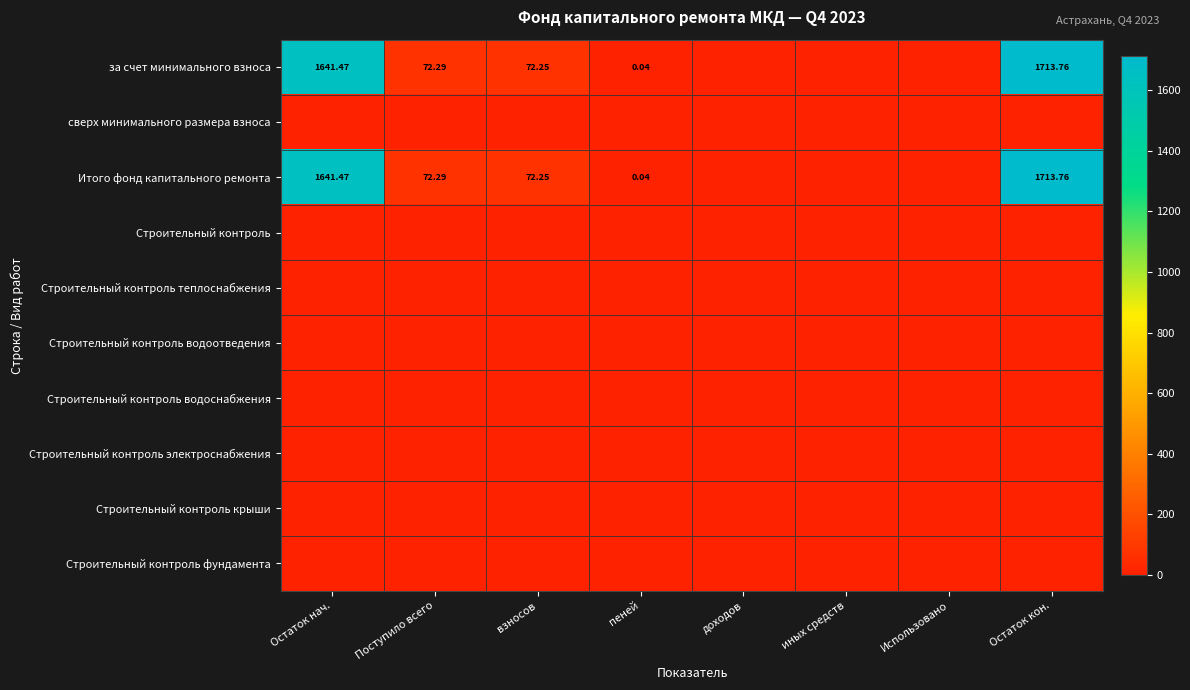

Rank the series by their maximum value, from lowest to highest.

сверх минимального размера взноса, Строительный контроль, Строительный контроль теплоснабжения, Строительный контроль водоотведения, Строительный контроль водоснабжения, Строительный контроль электроснабжения, Строительный контроль крыши, Строительный контроль фундамента, за счет минимального взноса, Итого фонд капитального ремонта